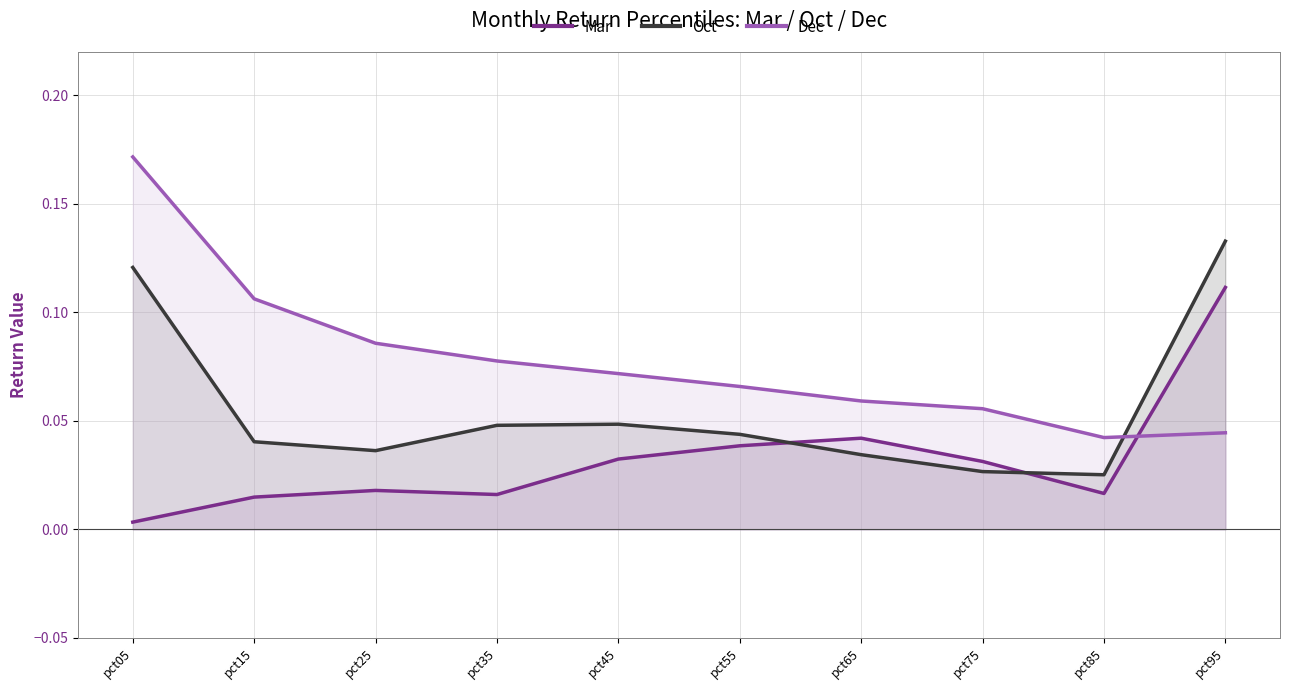

Rank the series by their average value, from lowest to highest.

Mar, Oct, Dec